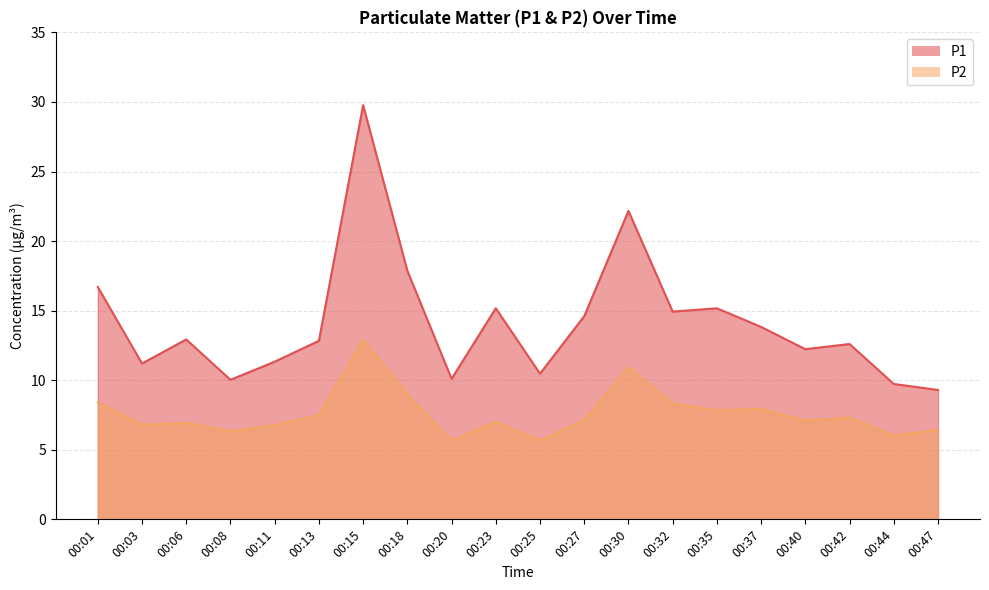

Reading left to right, list all the values displayed in this chart.

P1: 00:01=16.7	00:03=11.2	00:06=12.9	00:08=10.0	00:11=11.3	00:13=12.8	00:15=29.8	00:18=17.9	00:20=10.1	00:23=15.2	00:25=10.5	00:27=14.6	00:30=22.2	00:32=14.9	00:35=15.2	00:37=13.8	00:40=12.2	00:42=12.6	00:44=9.7	00:47=9.3
P2: 00:01=8.4	00:03=6.8	00:06=6.9	00:08=6.3	00:11=6.8	00:13=7.5	00:15=12.9	00:18=9.0	00:20=5.7	00:23=7.0	00:25=5.7	00:27=7.1	00:30=10.9	00:32=8.3	00:35=7.8	00:37=7.9	00:40=7.1	00:42=7.3	00:44=6.0	00:47=6.4